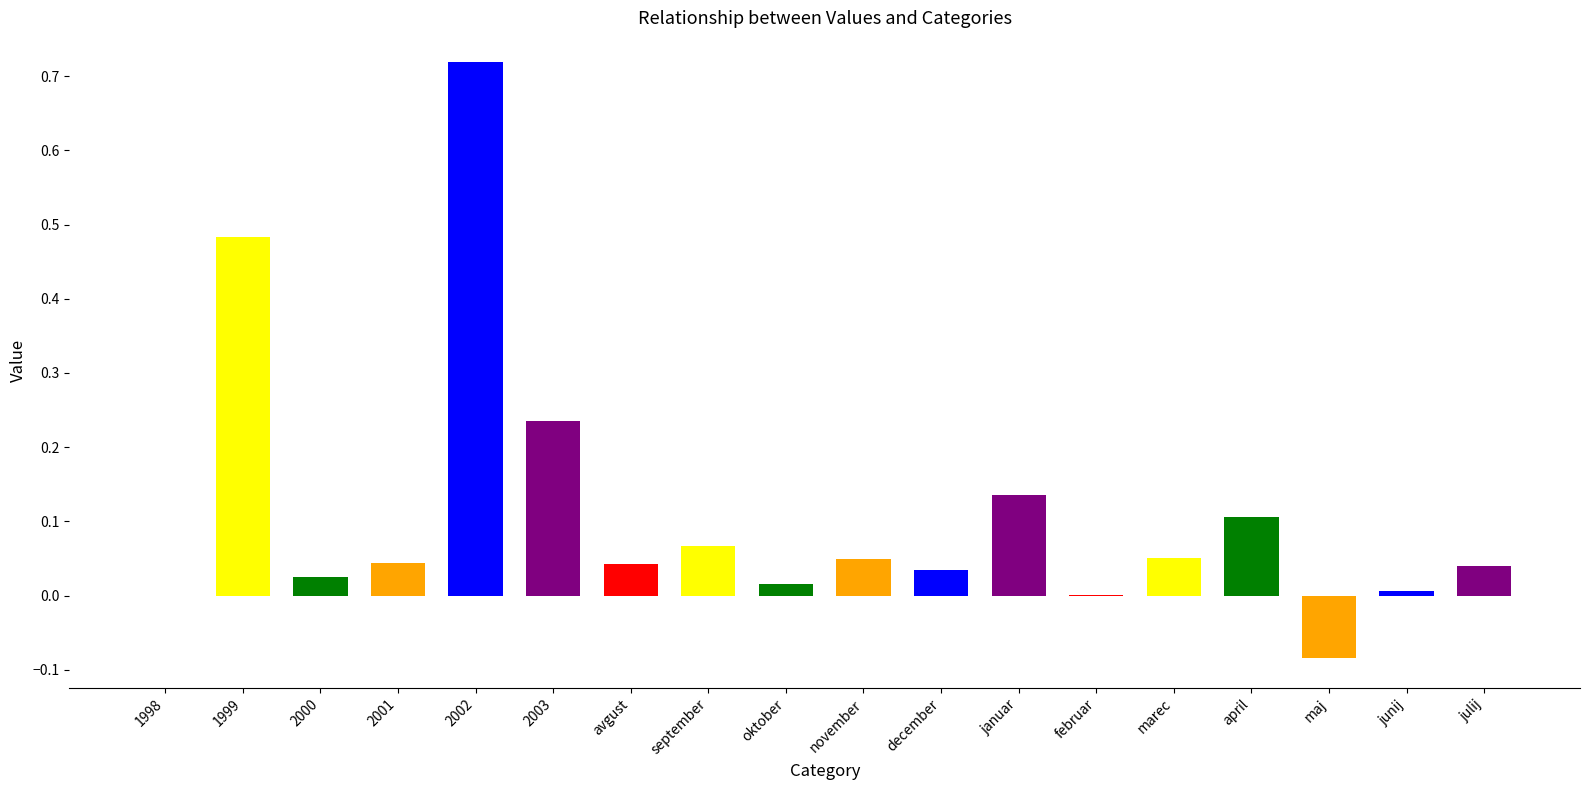

The value at november is 0.0. True or false?

True